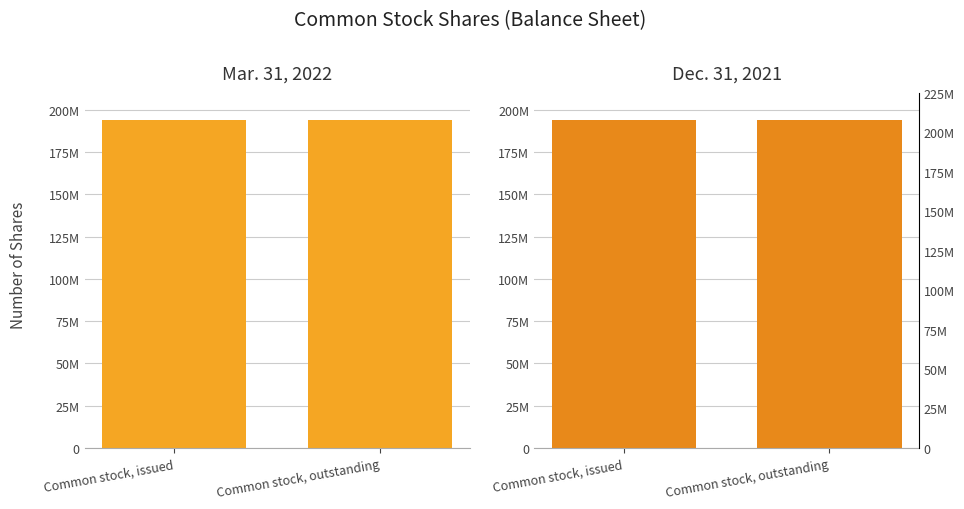

Rank the categories by Dec. 31, 2021 value from highest to lowest.

Common stock, issued, Common stock, outstanding